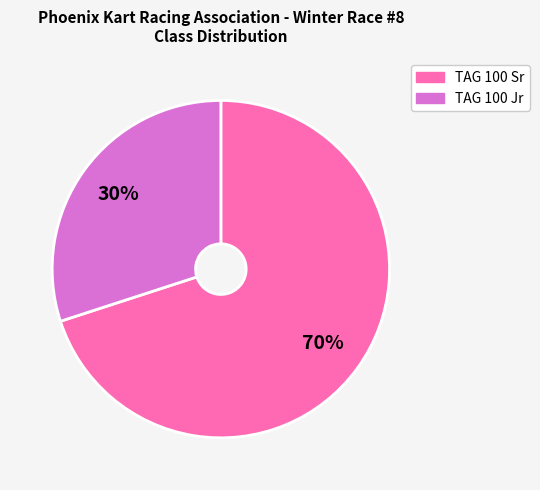

Rank the categories by value from highest to lowest.

TAG 100 Sr, TAG 100 Jr